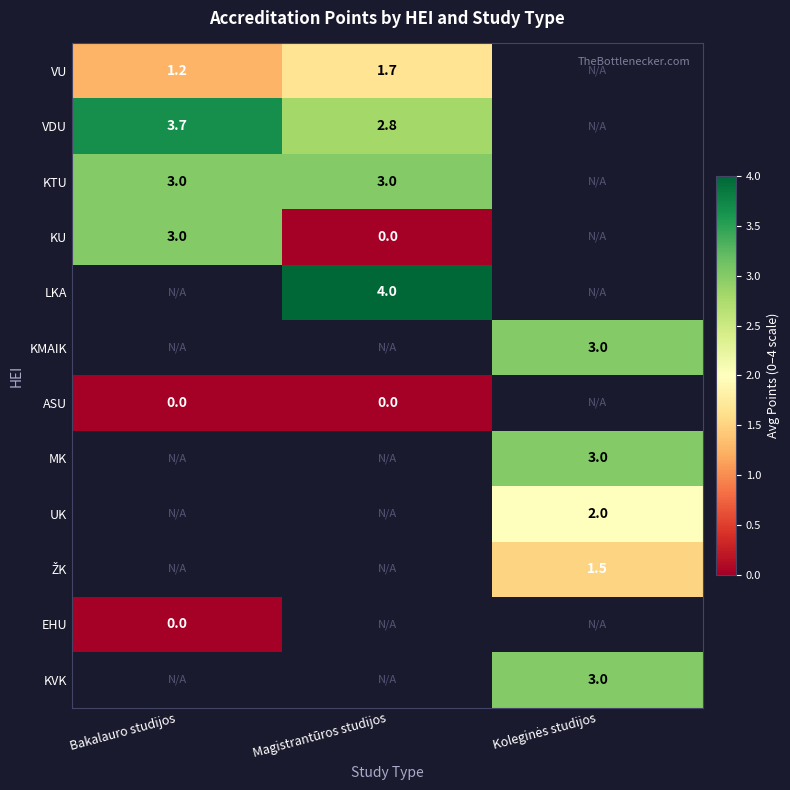

What is the difference between the highest and lowest values at Bakalauro studijos?

3.7